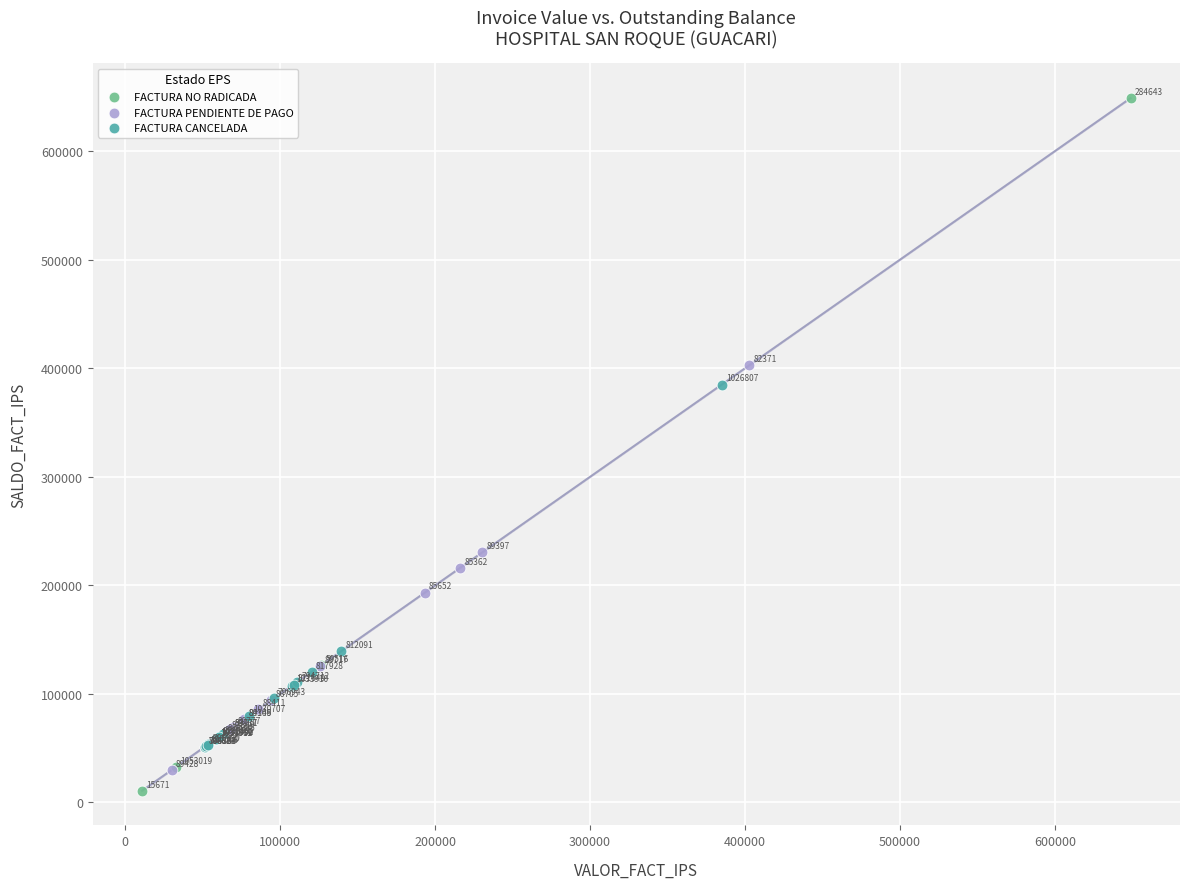

Which series reaches the minimum Y coordinate?

FACTURA NO RADICADA